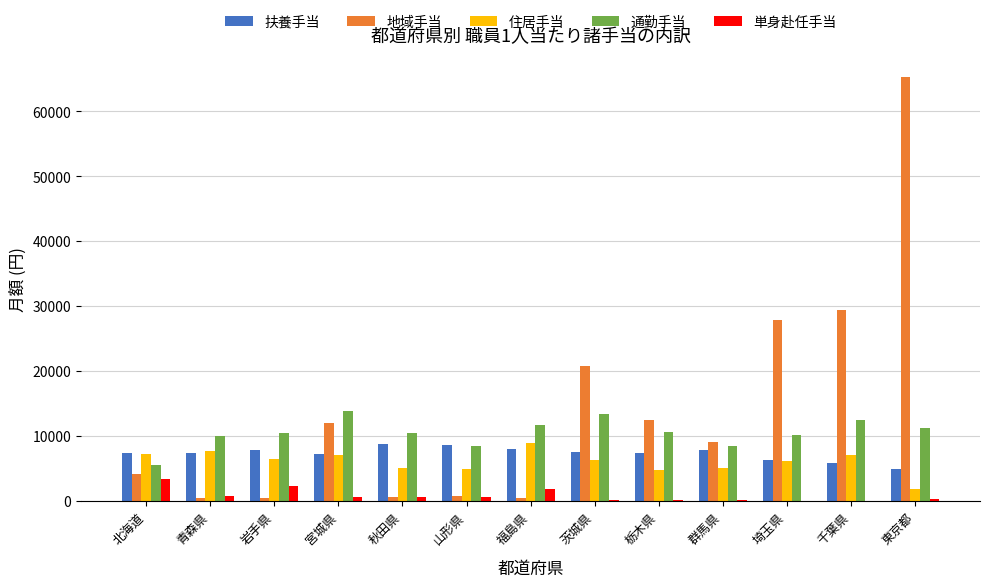

At which category is the sum across all series the highest?

東京都